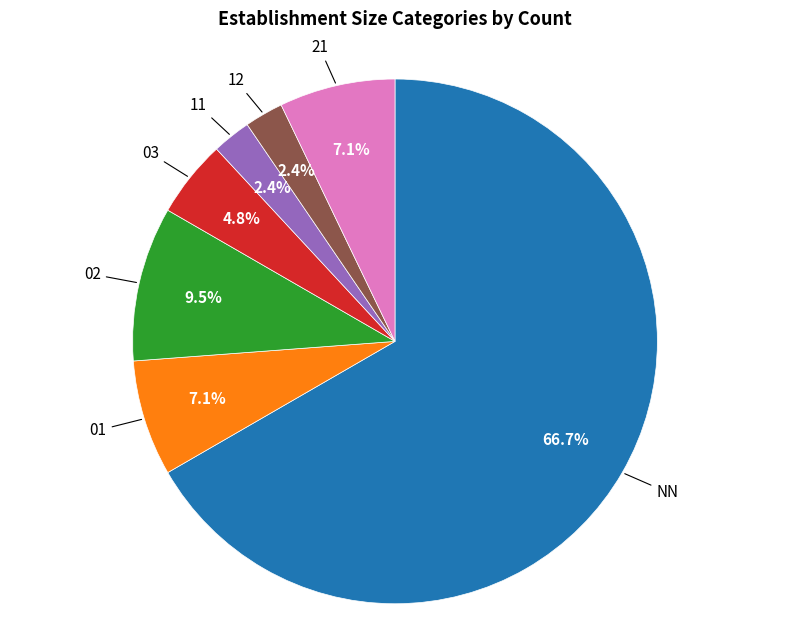

To the nearest percent, what is the difference between the largest and smallest slice percentages?

64%